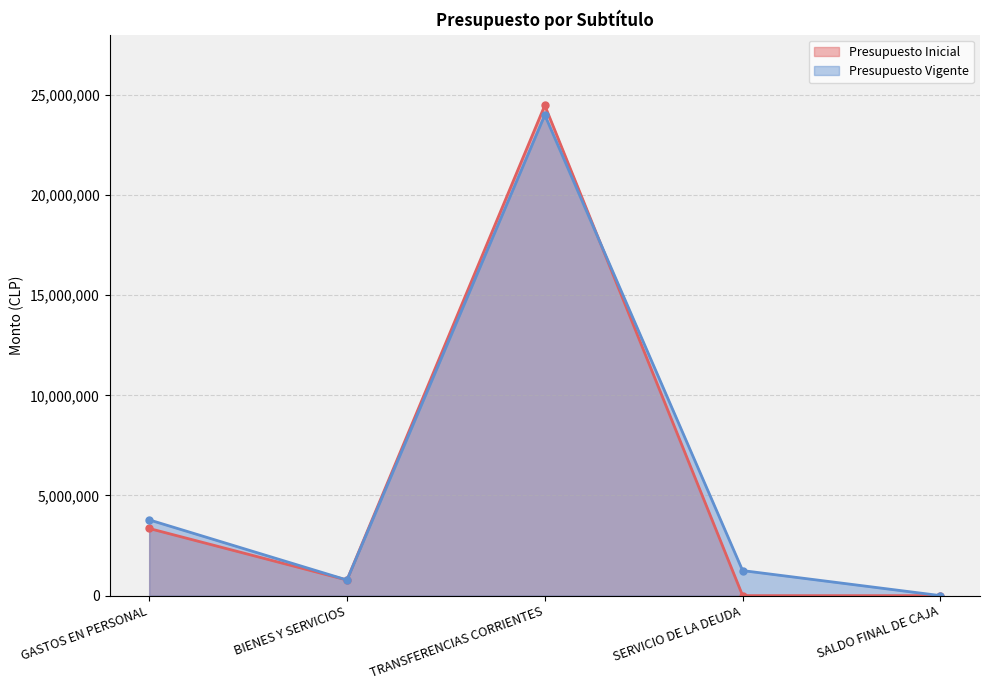

What are all the series names shown in the legend?

Presupuesto Inicial, Presupuesto Vigente